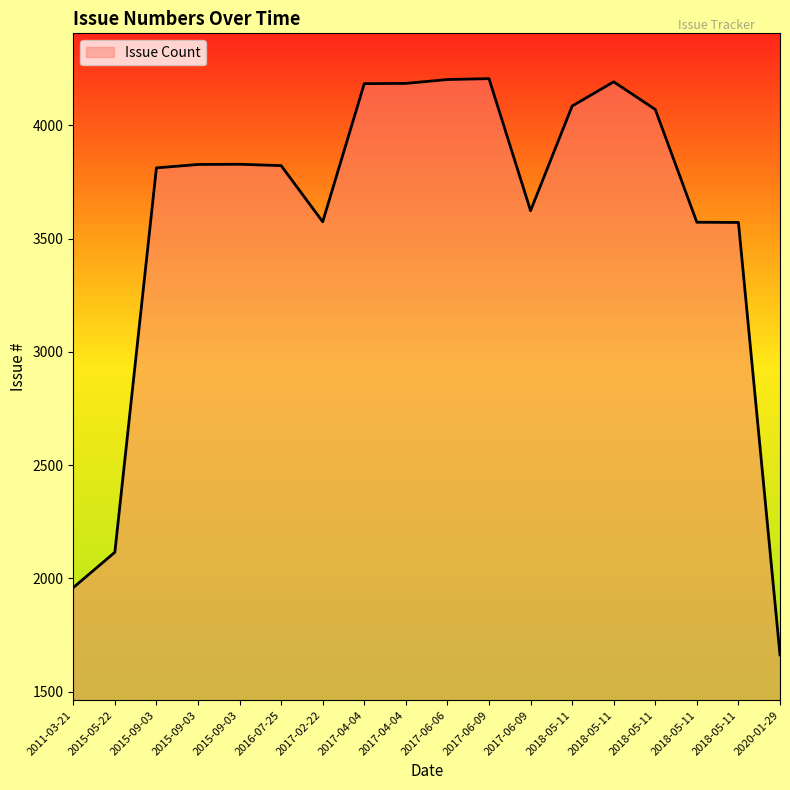

What is the average value?

3583